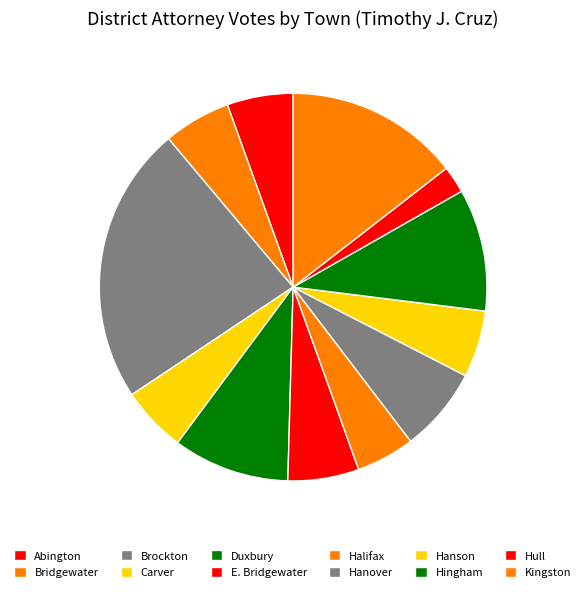

Count the number of slices in the pie.

12